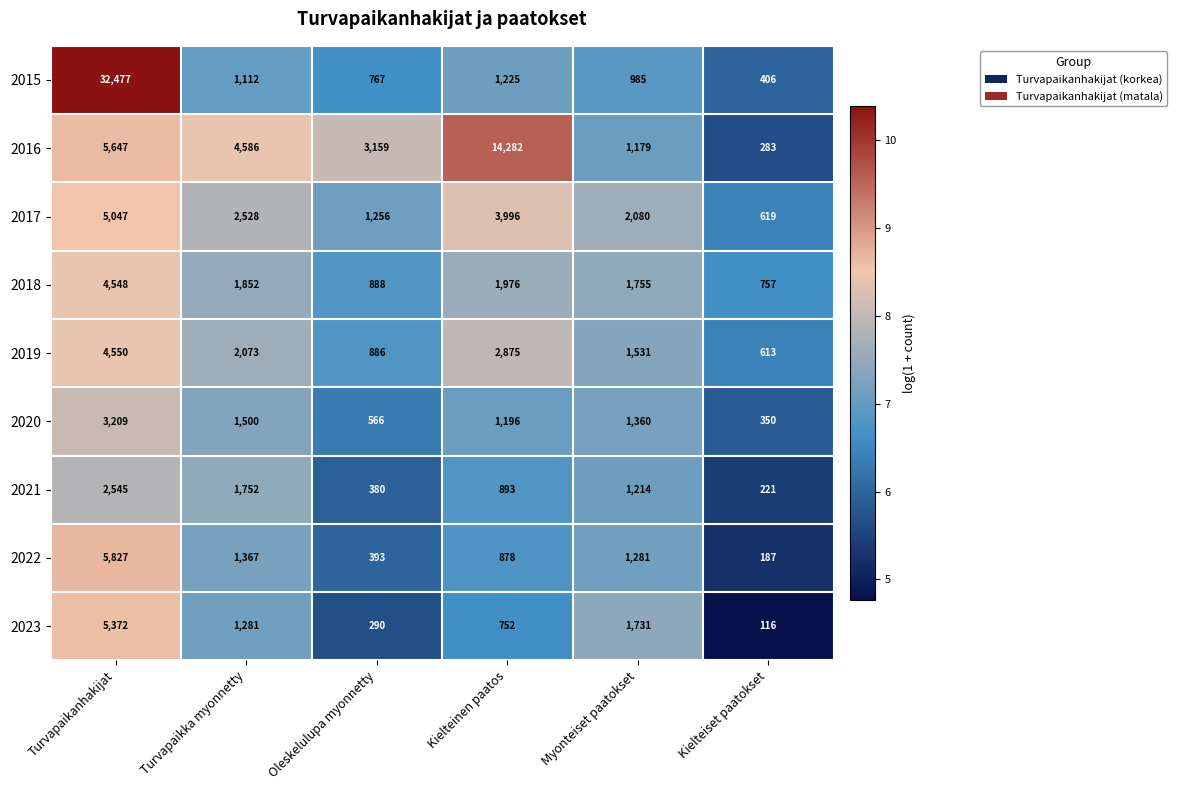

Which series has the largest total across all categories?

2015